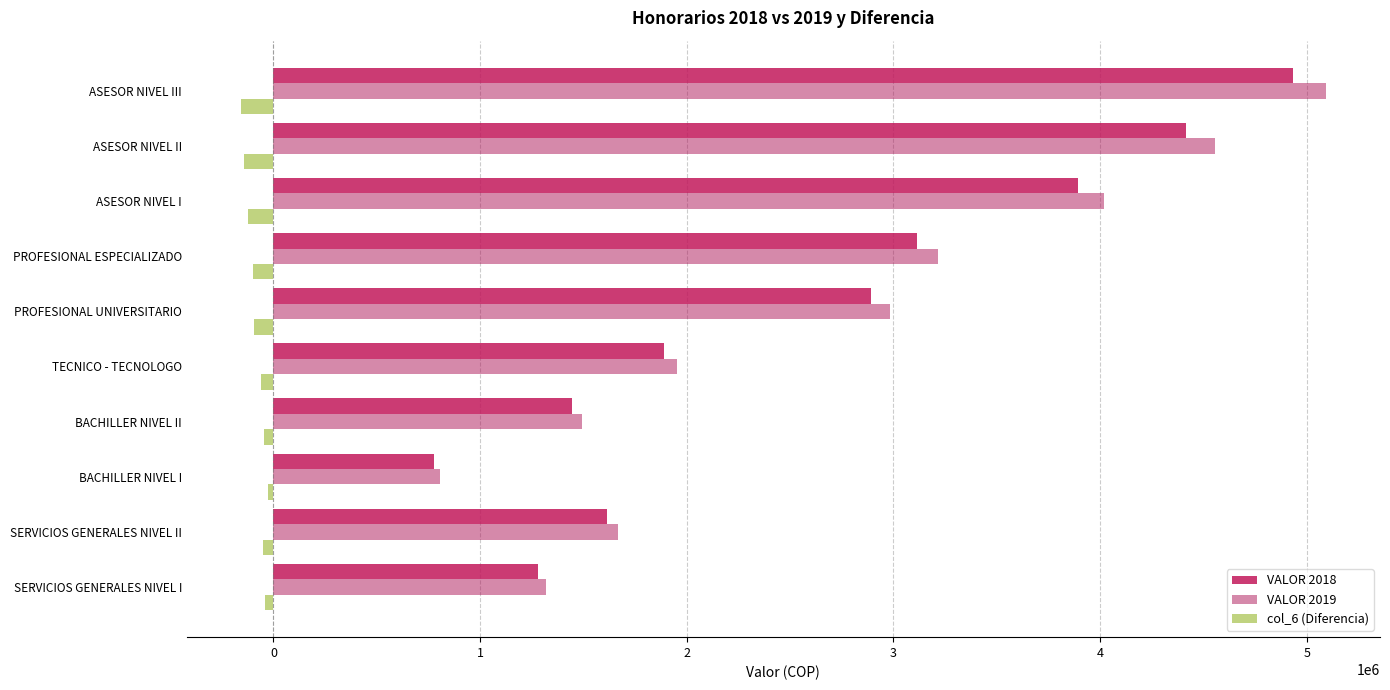

How many data points in VALOR 2019 are less than 2985286?

5